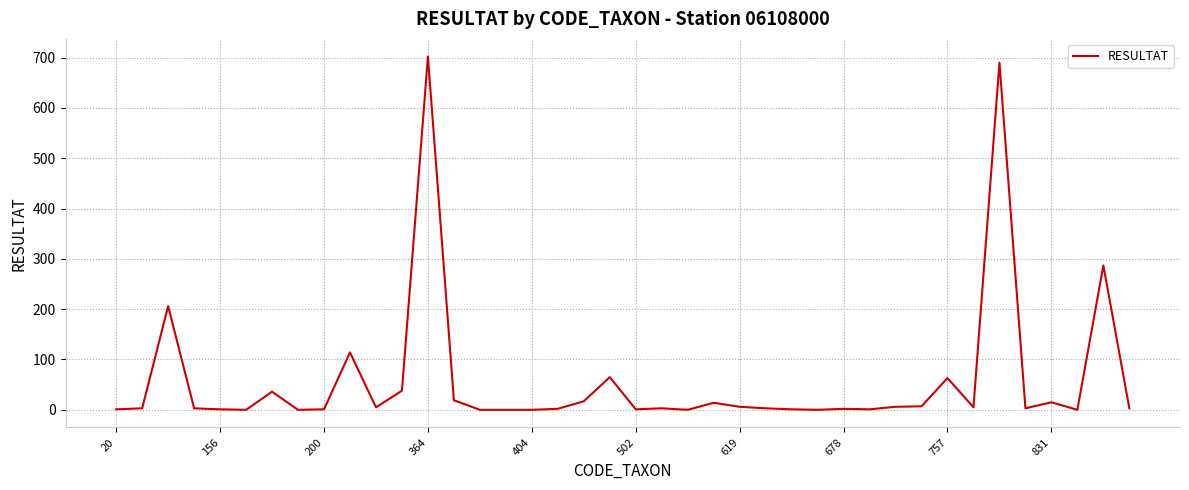

What is the maximum value shown in the chart?

702